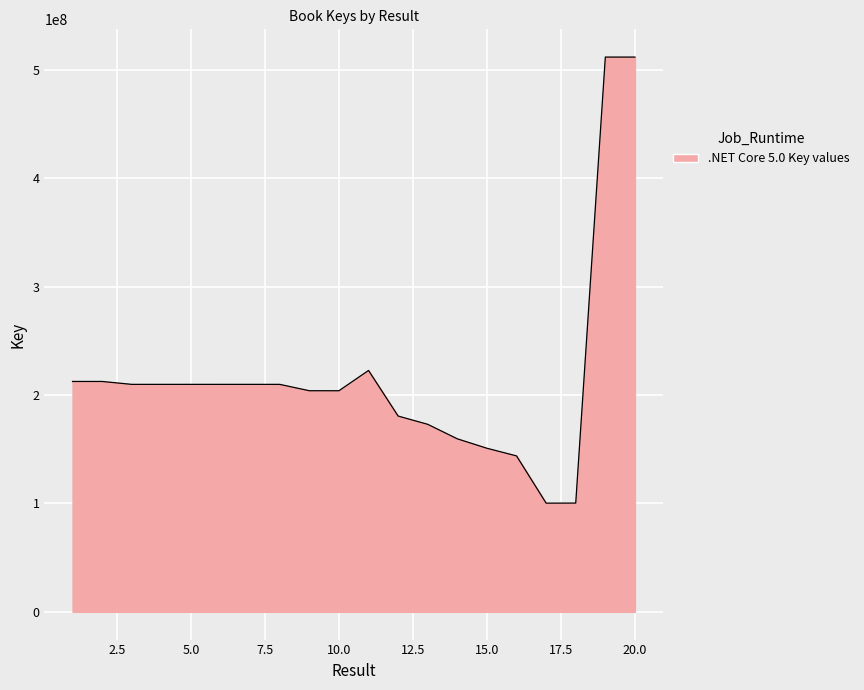

What is the maximum value shown in the chart?

512036027